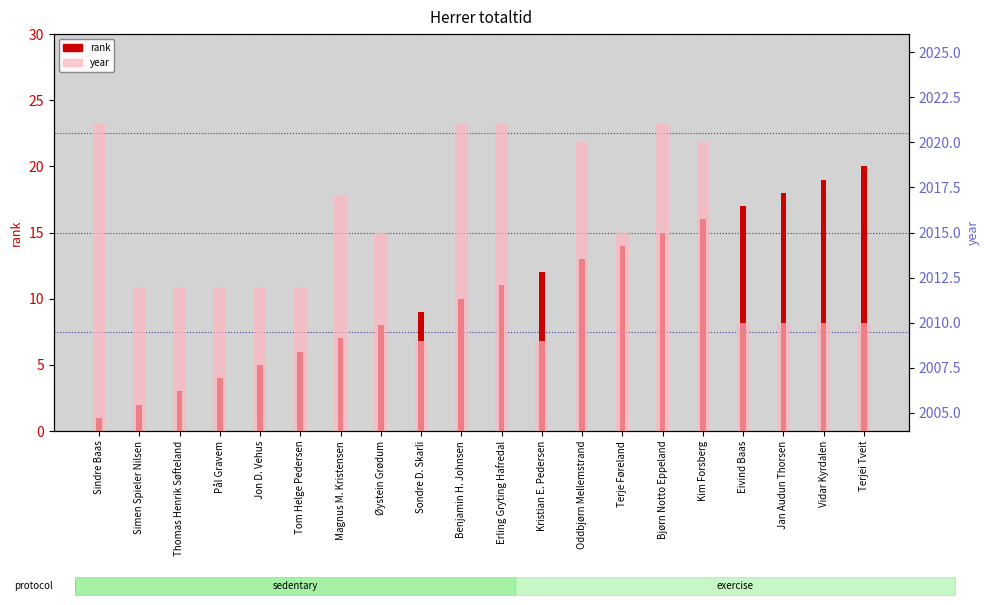

How many values in the year series exceed 2012?

9